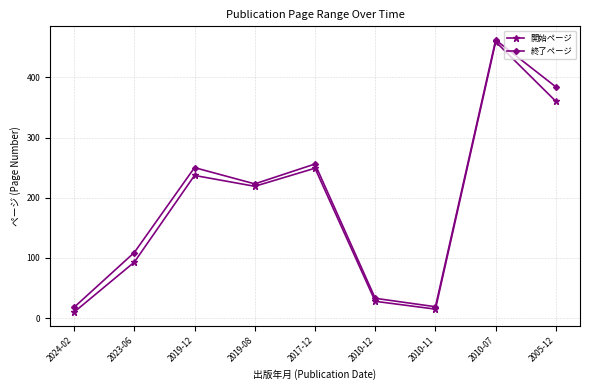

What is the lowest value of the 開始ページ series?

10